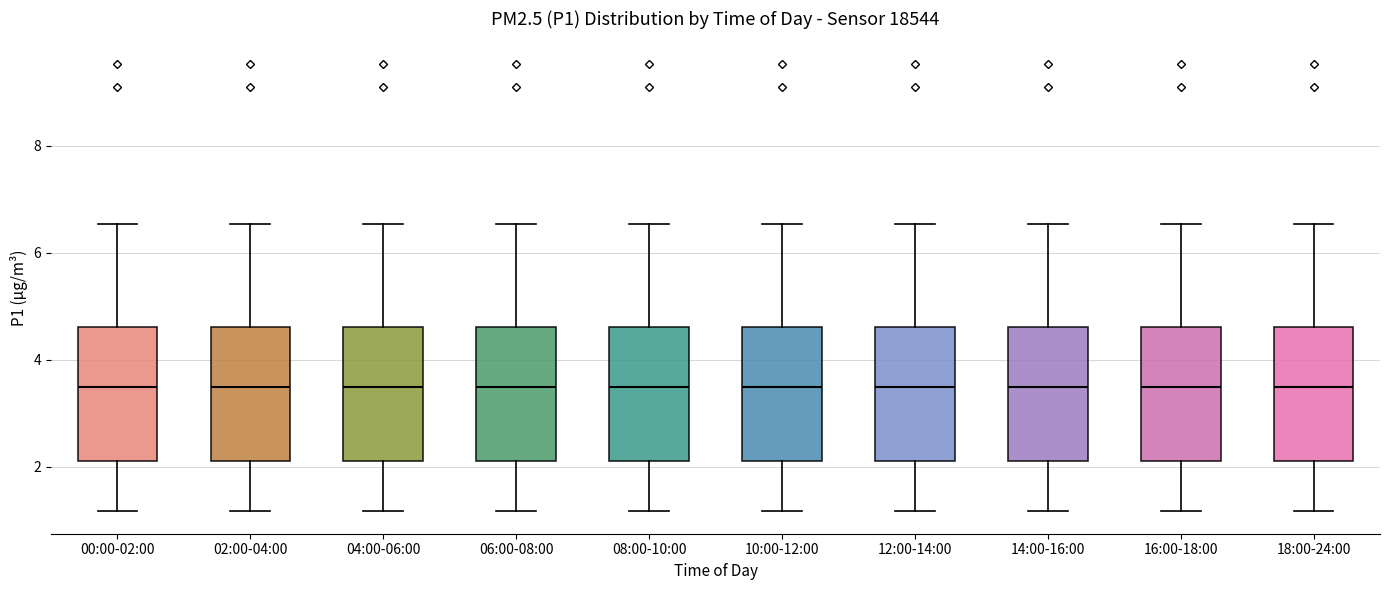

Where is the lower edge of the box for 02:00-04:00 on the y-axis? The values are not printed on the chart, so give them approximately, as read against the axis.

2.2